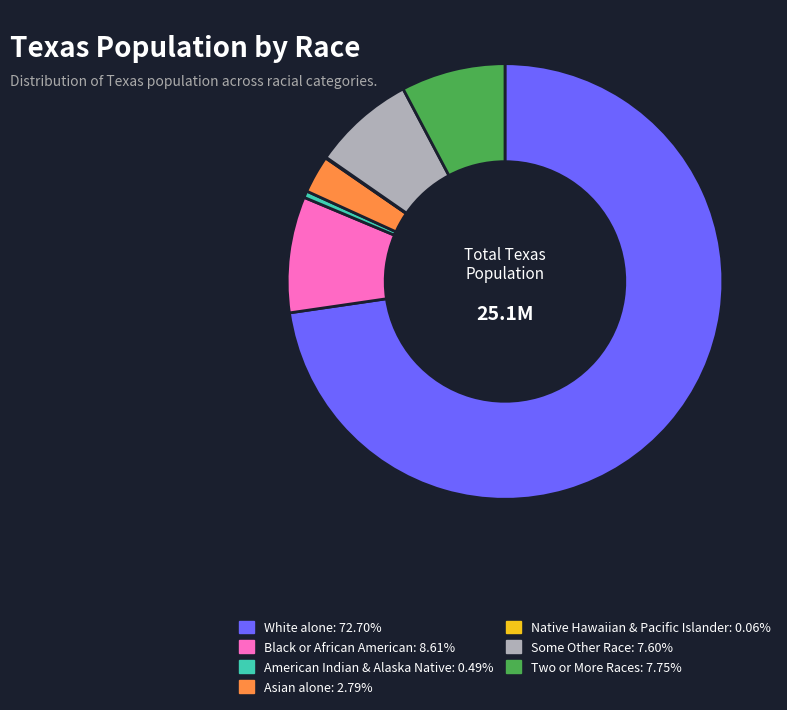

Is there any slice that represents more than half of the pie?

Yes